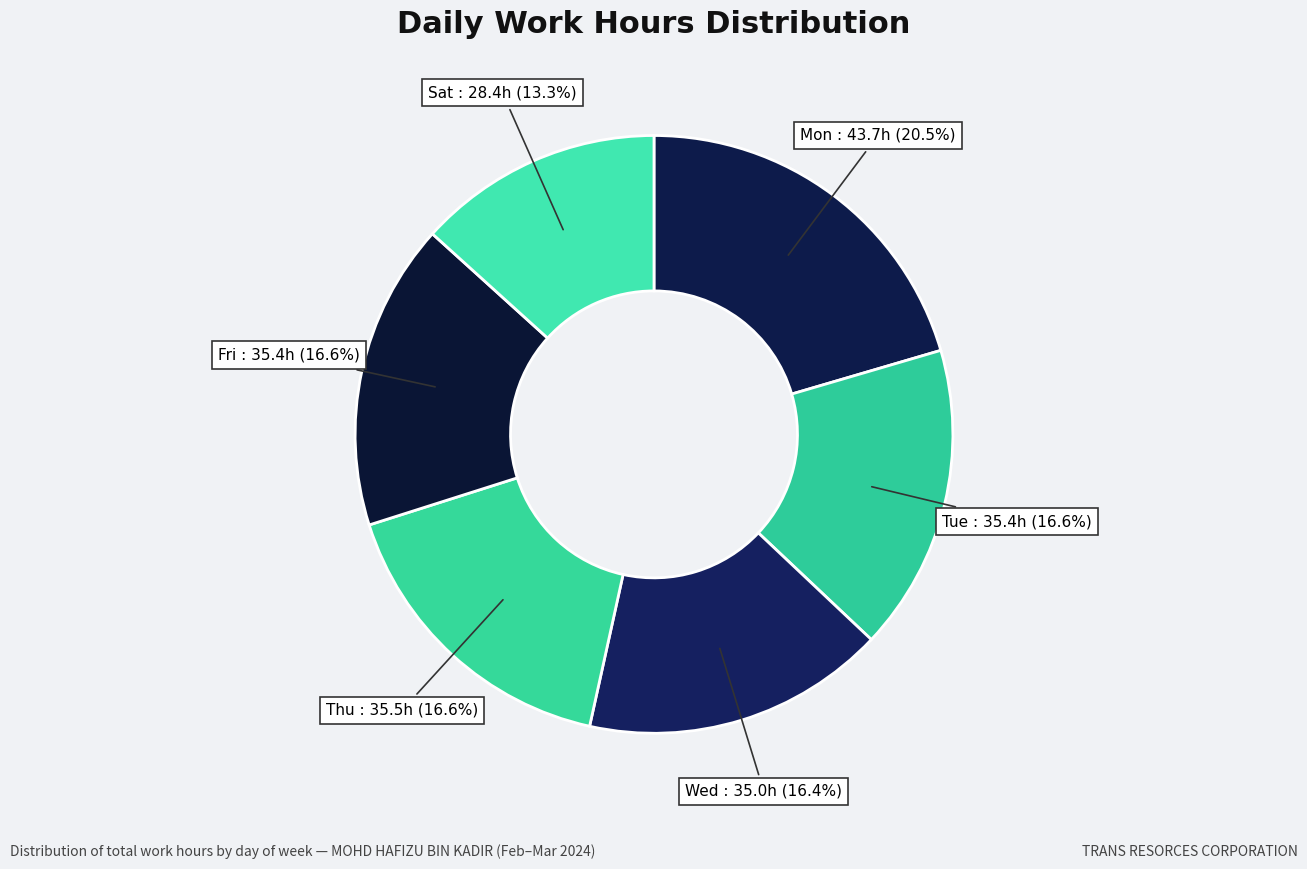

Which category has the biggest portion of the pie?

Mon